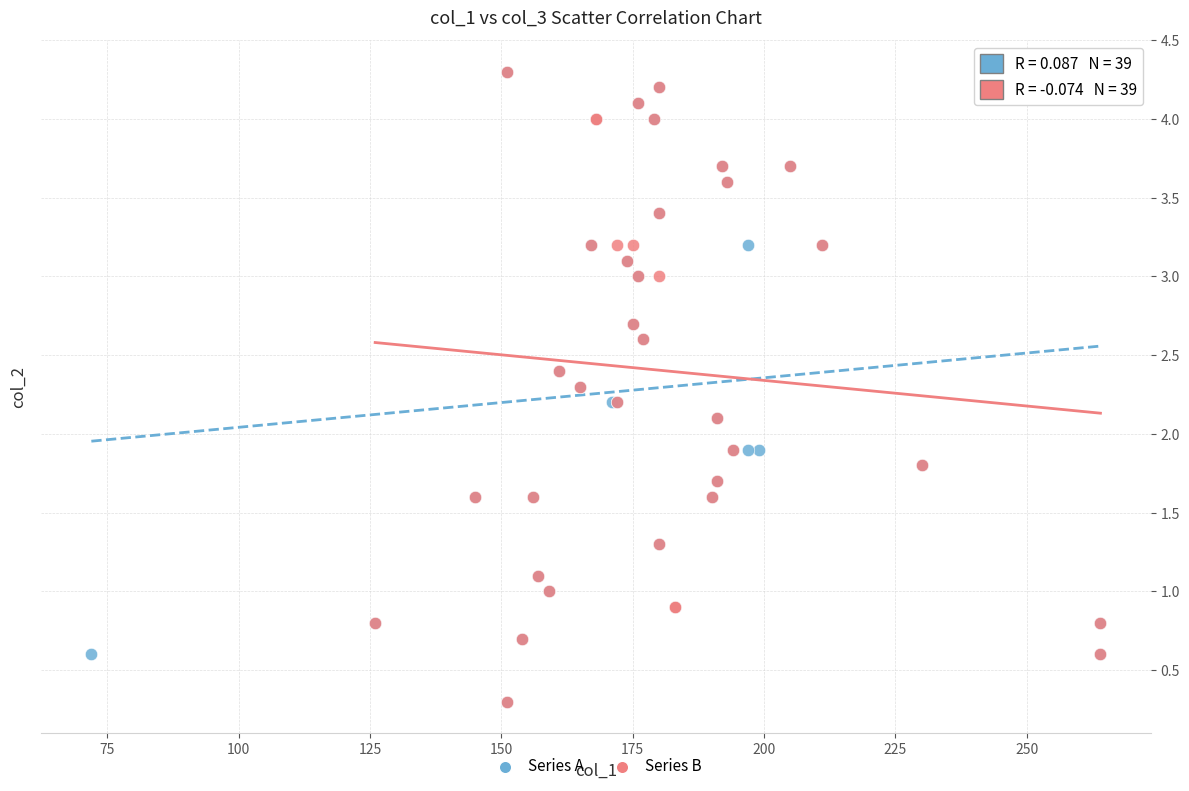

What are all the series names shown in the legend?

Series A, Series B